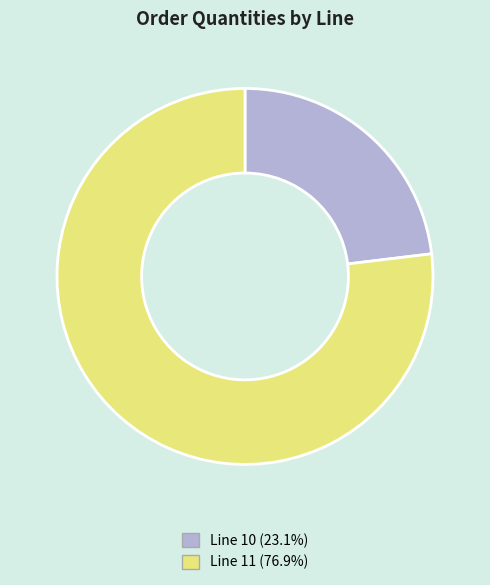

Is there a majority slice in this chart?

Yes